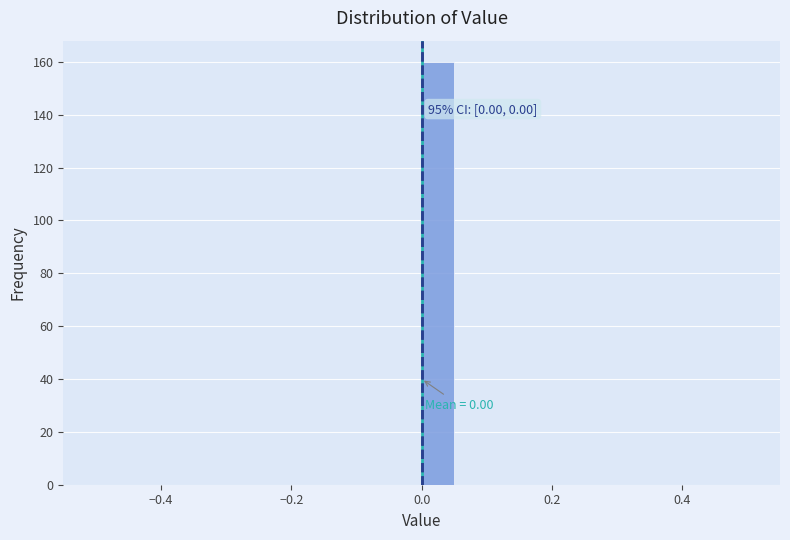

Read against the x-axis, roughly where is the centre of the tallest bar?

0.02